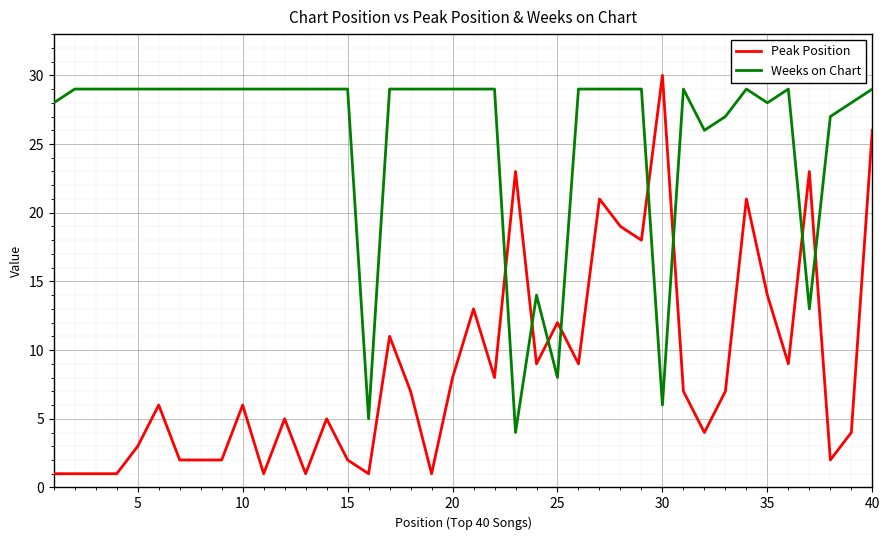

Which series has the largest range (max minus min)?

Peak Position